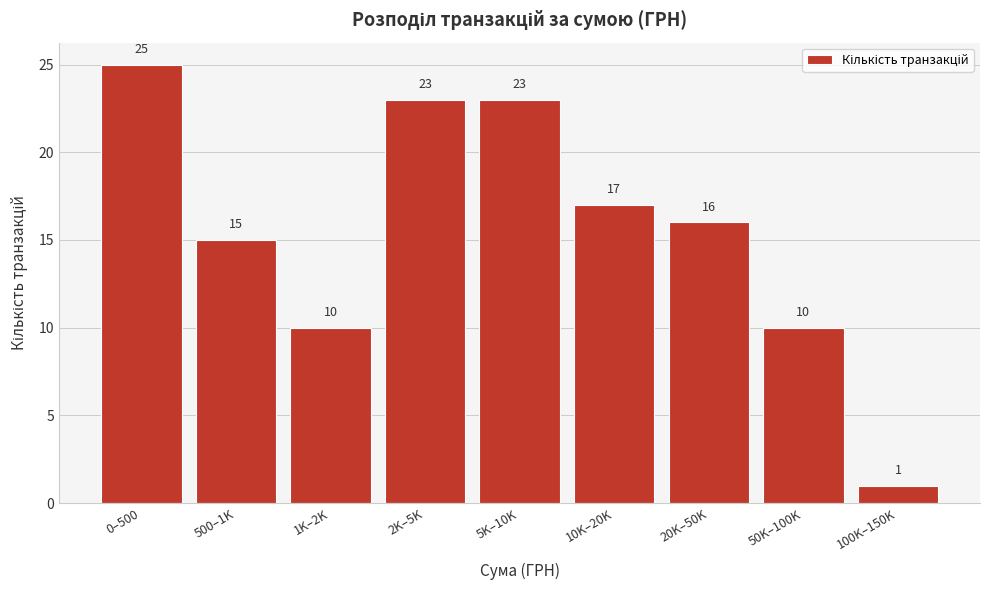

Reading left to right, list all the values displayed in this chart.

25	15	10	23	23	17	16	10	1